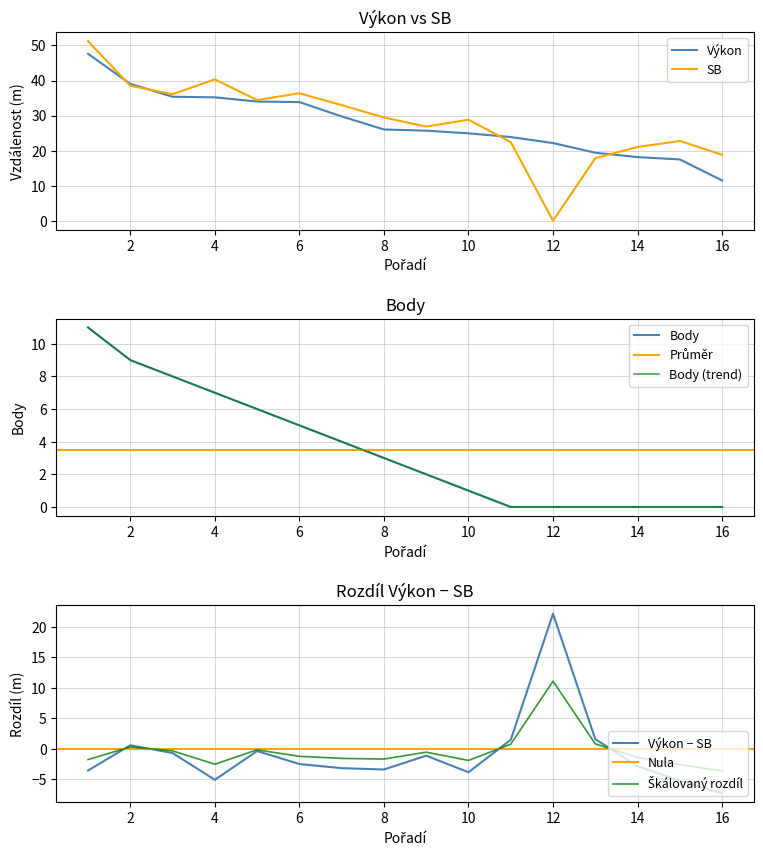

Is it true that Výkon equals 4.6 at 14?

False